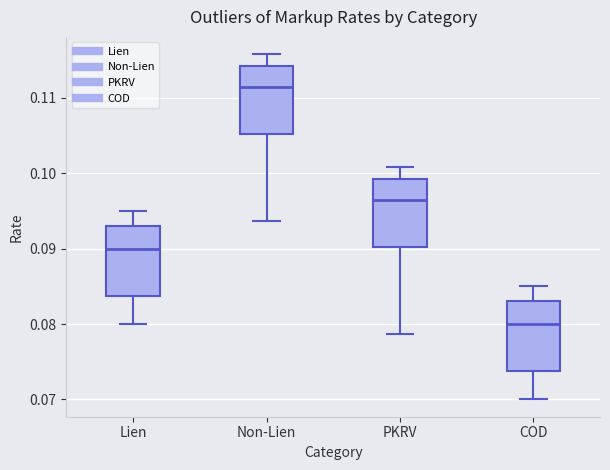

Which box has the lowest median line?

COD